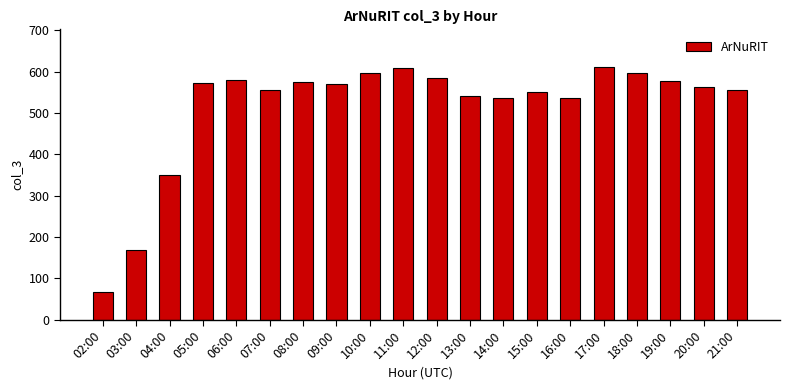

What is the greatest value displayed?

611